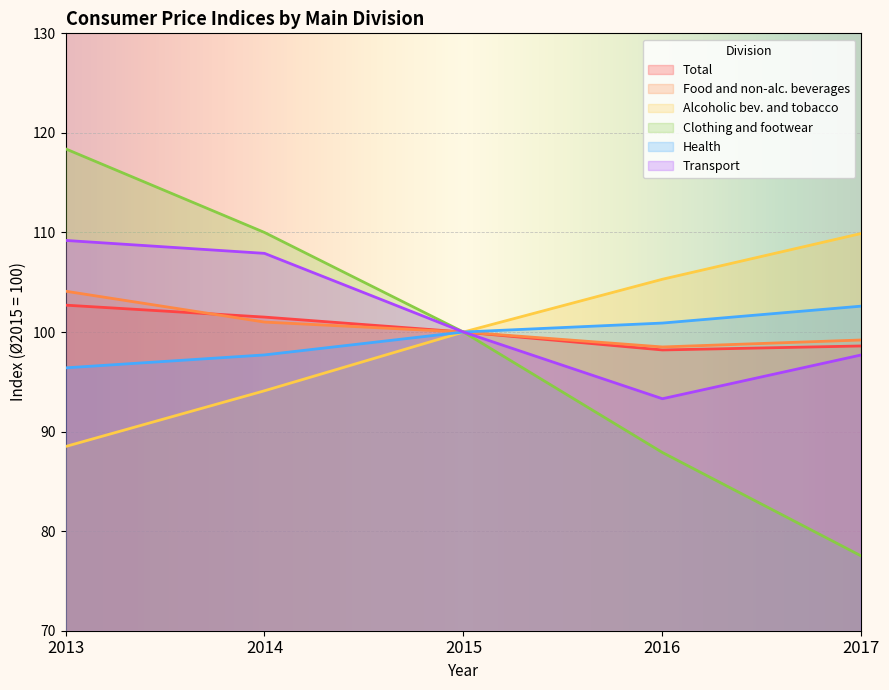

True or false: Transport has a value of 109.2 at 2013.

True